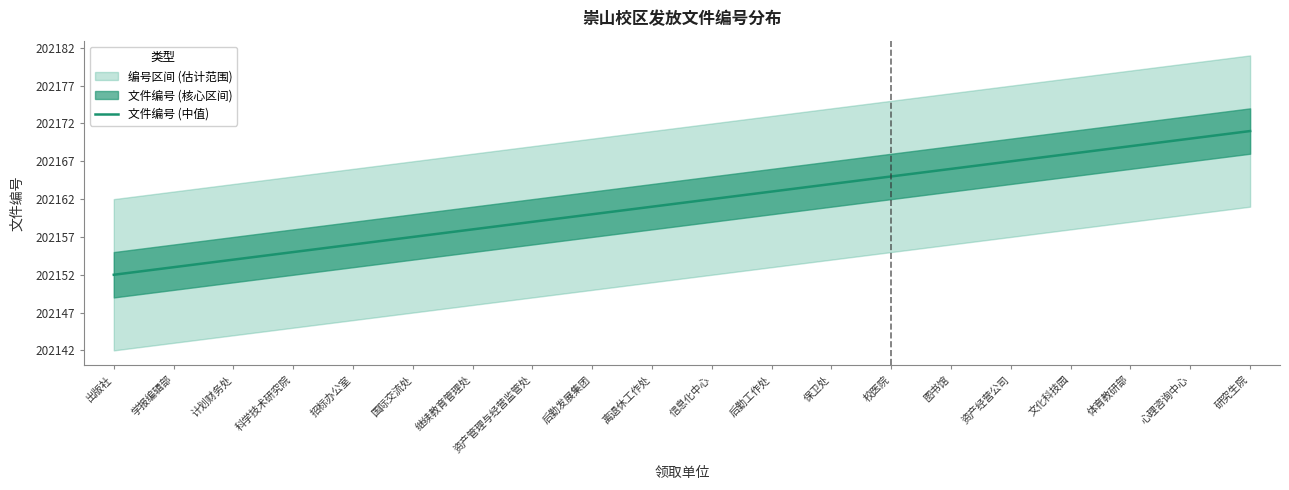

What position from the left is 招标办公室?

5